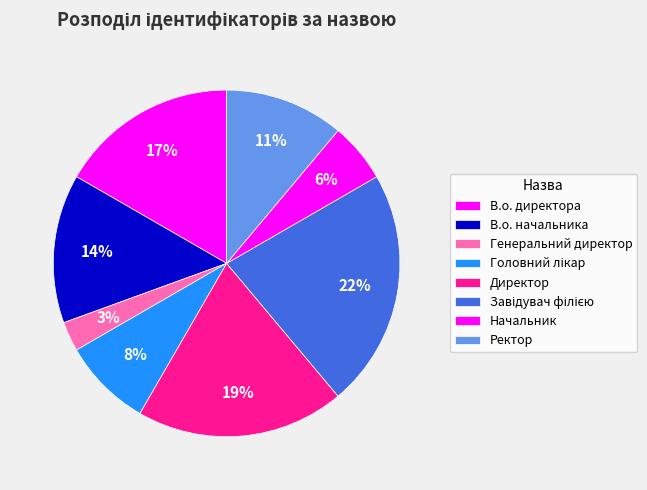

Count the number of slices in the pie.

8